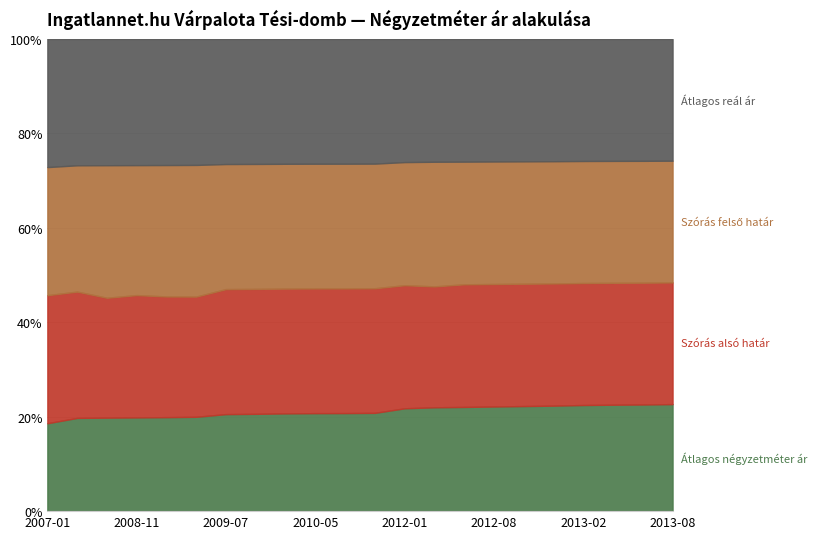

What is the sum of the Szórás alsó határ values at 2012-01 and 2009-03?

363311